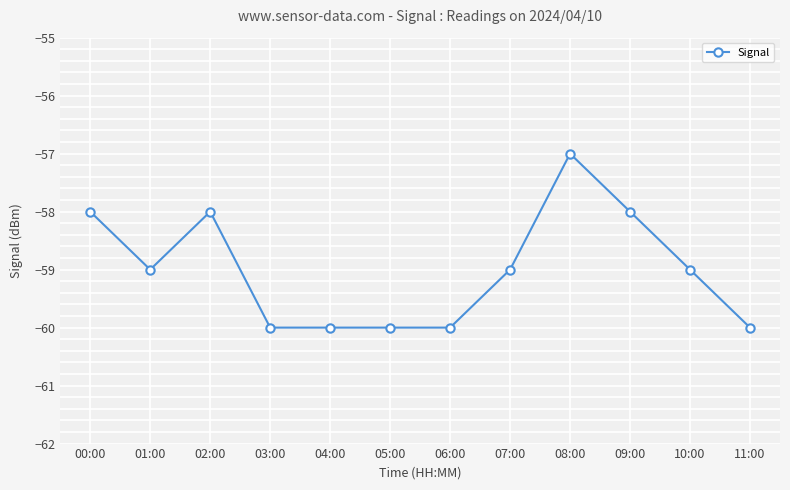

What is the greatest value displayed?

-57